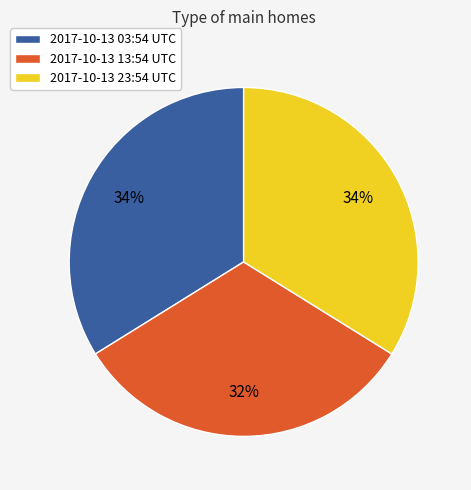

Which has a higher value, 2017-10-13 13:54 UTC or 2017-10-13 23:54 UTC?

2017-10-13 23:54 UTC